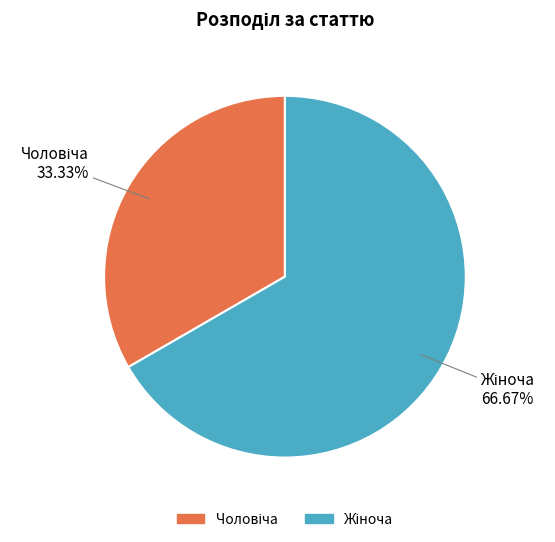

How many slices are in this pie chart?

2